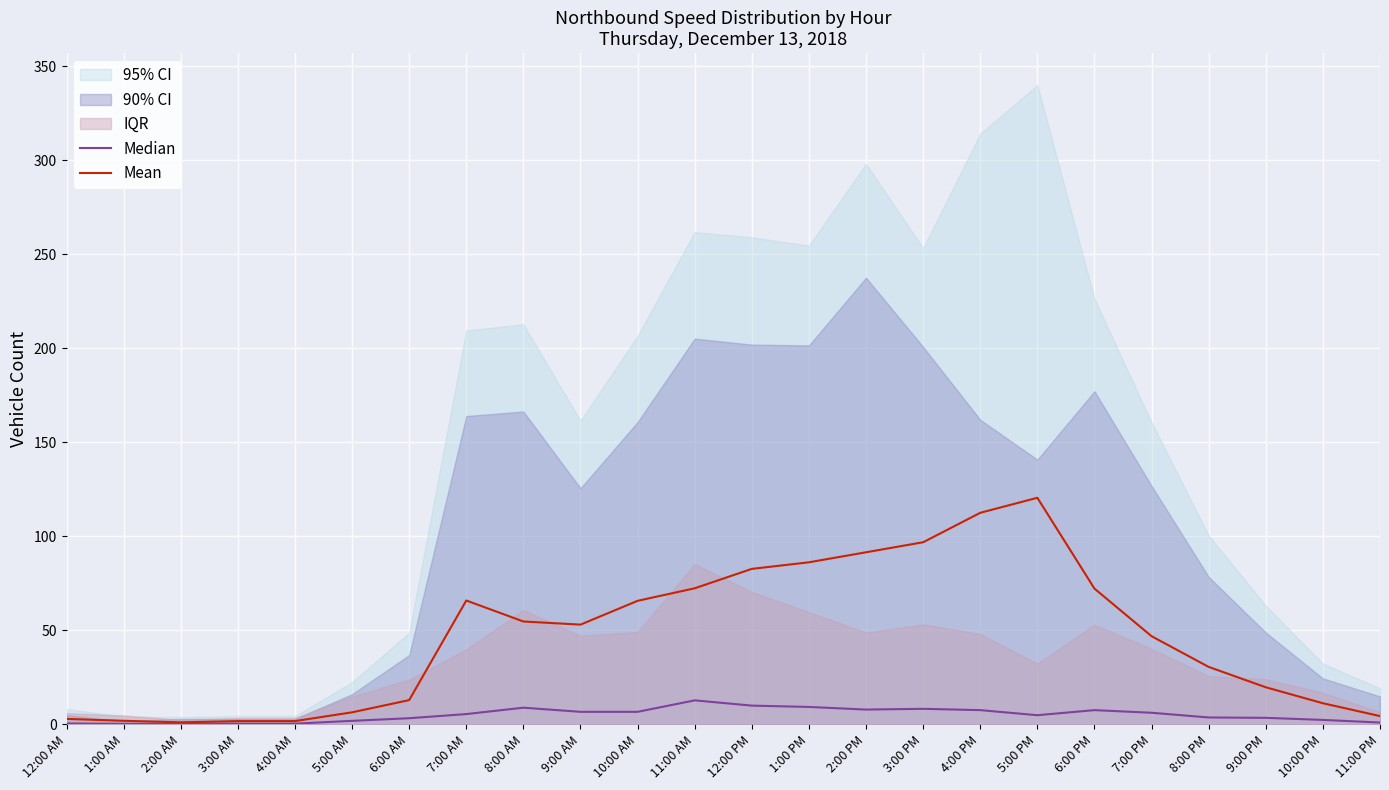

In Mean, how many points are lower than both neighbors (excluding endpoints)?

2